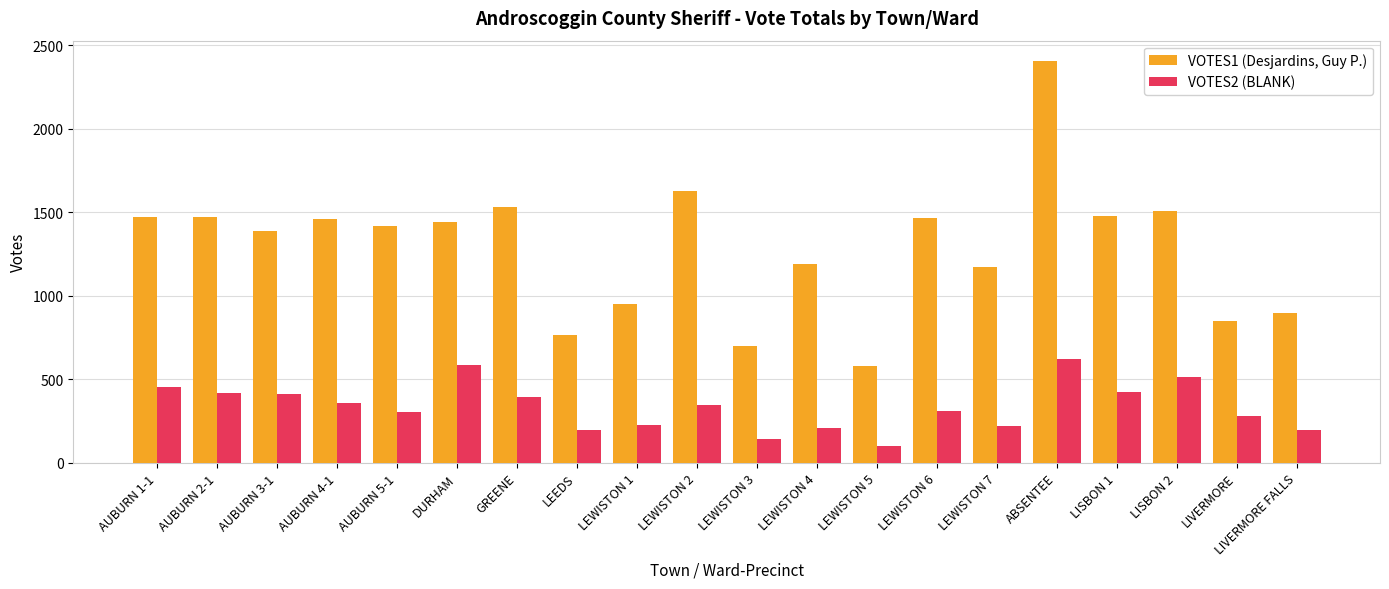

At which category is the sum across all series the highest?

ABSENTEE